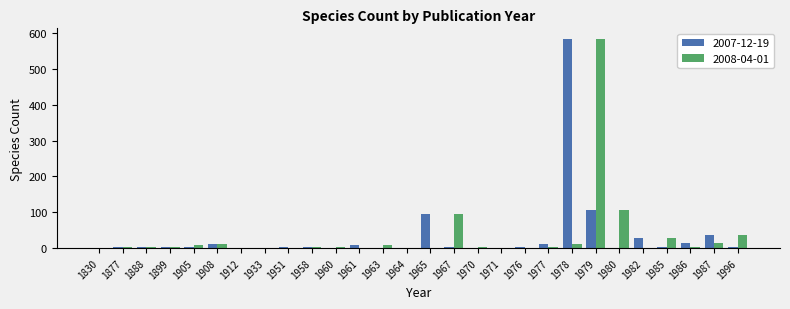

True or false: 2008-04-01 has a value of 11 at 1908.

True